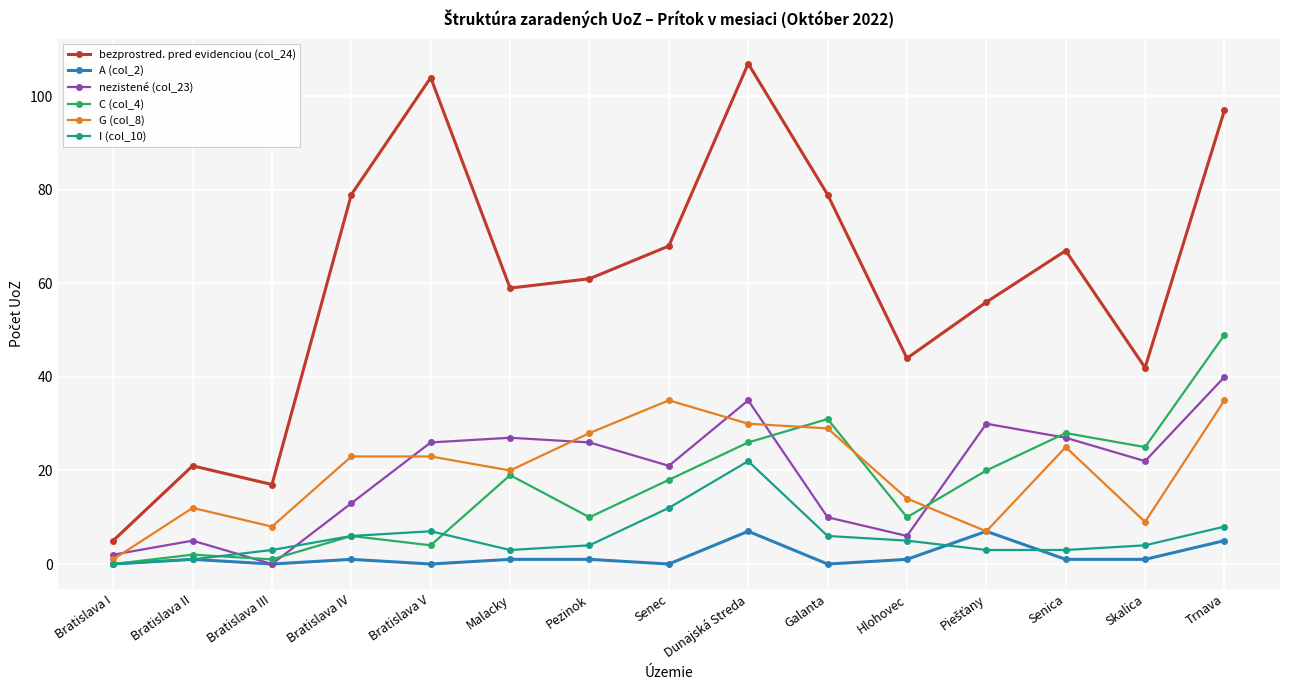

Where is the first local minimum for G (col_8)?

Bratislava III